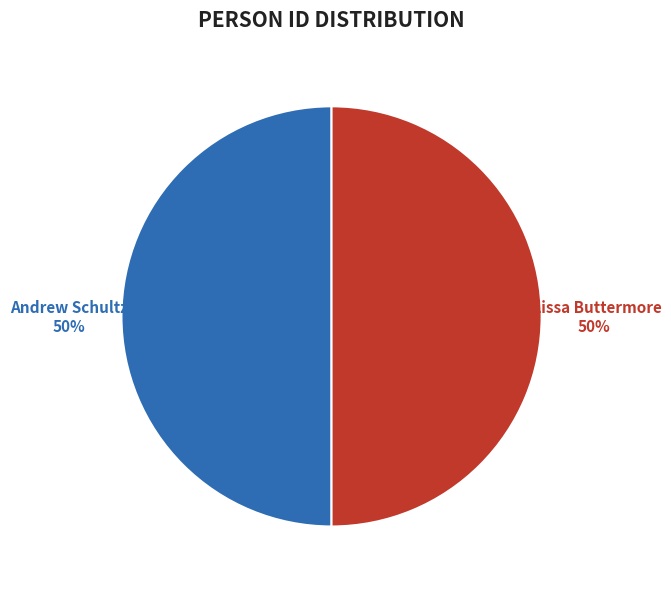

To the nearest percent, what is the average slice percentage?

50%